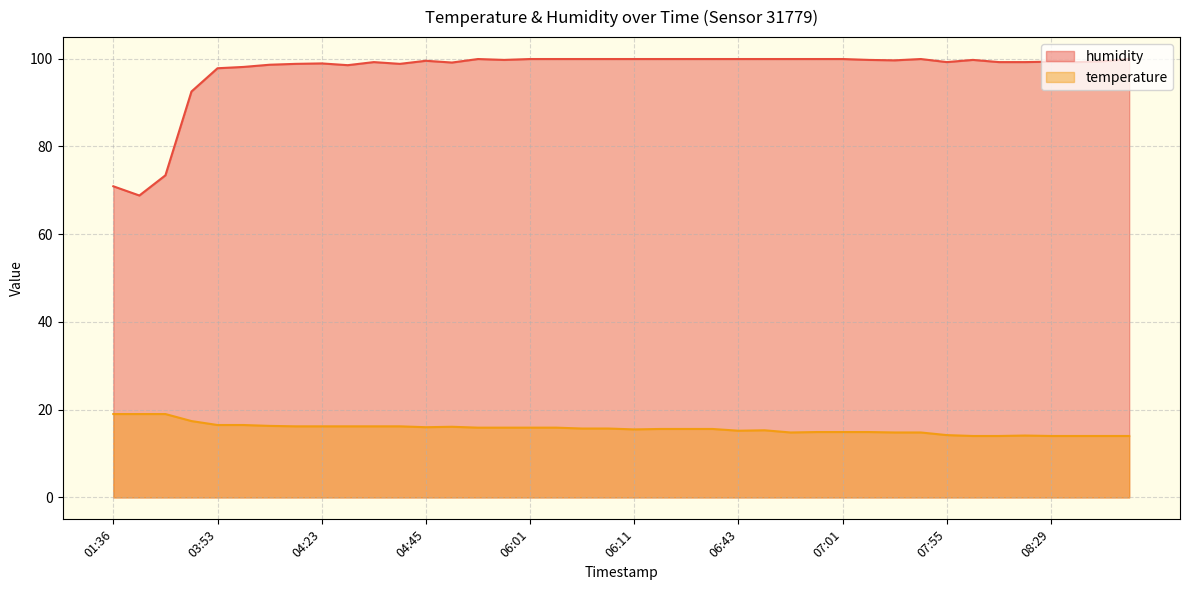

List the series in order of their overall mean, highest first.

humidity, temperature